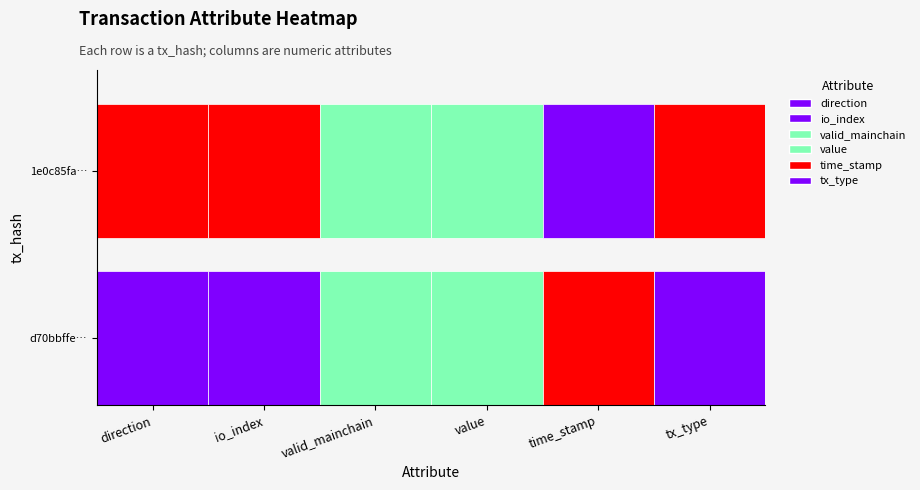

Reading left to right, extract all data points from this chart.

d70bbffe4172c7770b5ab995b6ff086b375e0bd: -1.0	1.0	1.0	9.6	1687416533.0	0.0
1e0c85fae1f6f55c4bf4fb5f089ae8f565da47e: 1.0	2.0	1.0	9.6	1685140031.0	1.0